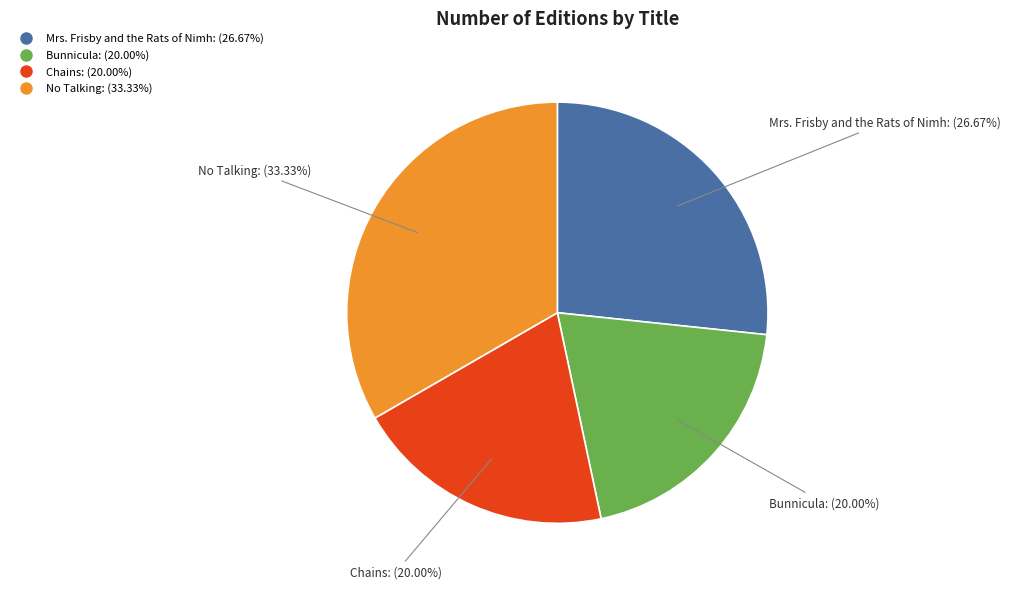

To the nearest percent, what is the difference between the largest and smallest slice percentages?

13%